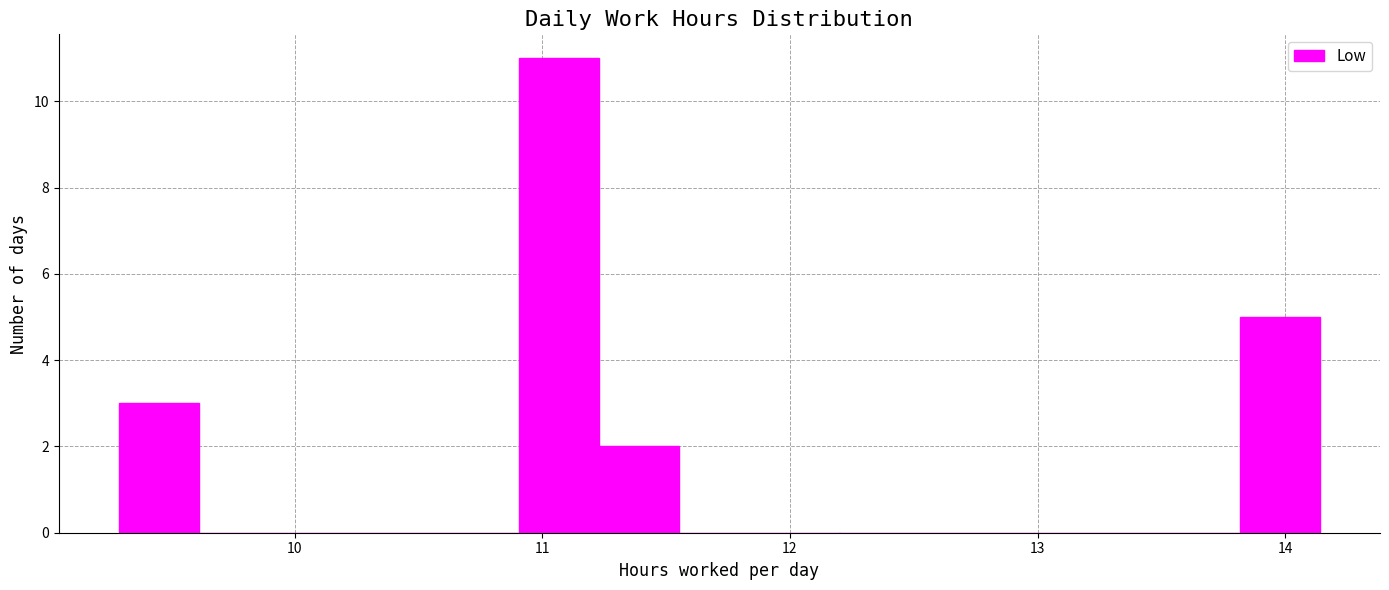

Around what value on the x-axis is the tallest bar? Give the approximate position of its centre, as read against the axis.

11.1